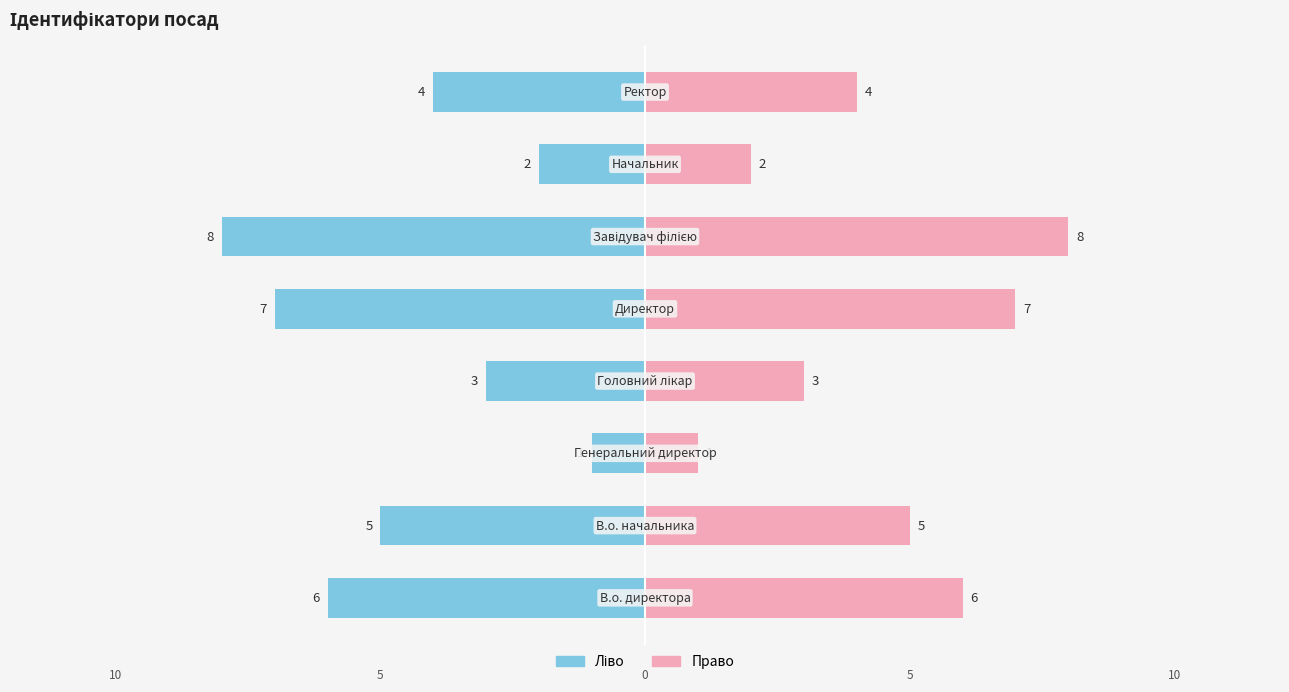

Count the Ідентифікатор (ліво) values in the range -6 to -2.

5